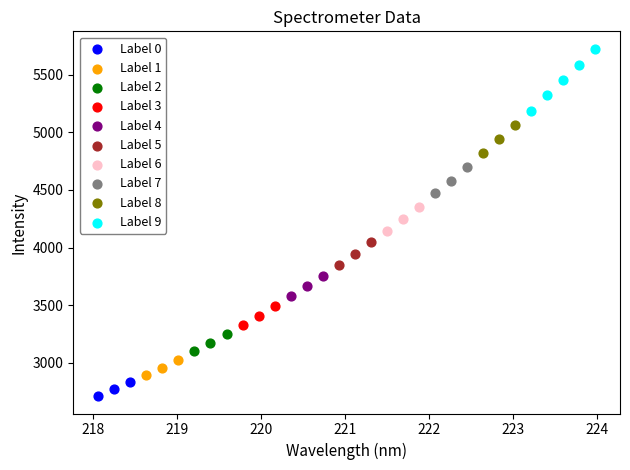

Which series has the largest Y range (max minus min)?

Label 9